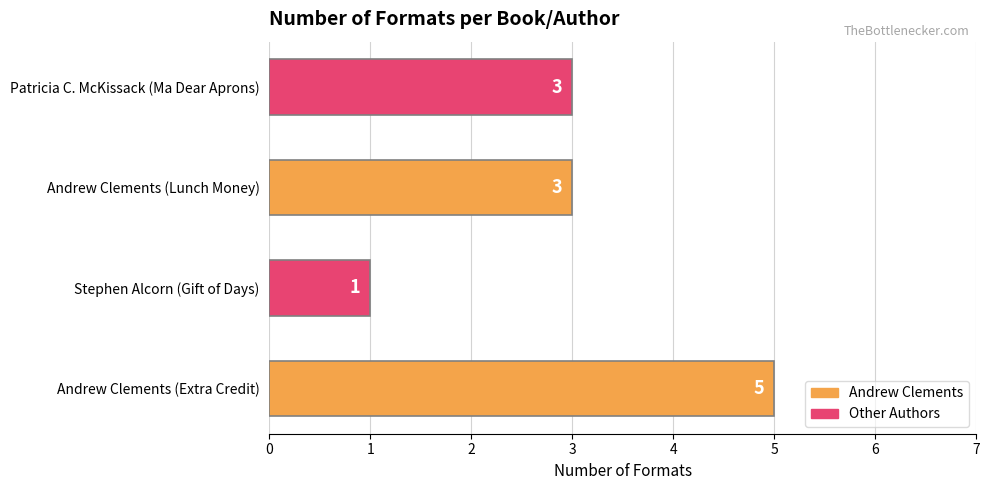

What is the ratio of the value at Andrew Clements (Lunch Money) to the value at Stephen Alcorn (Gift of Days)?

3.0